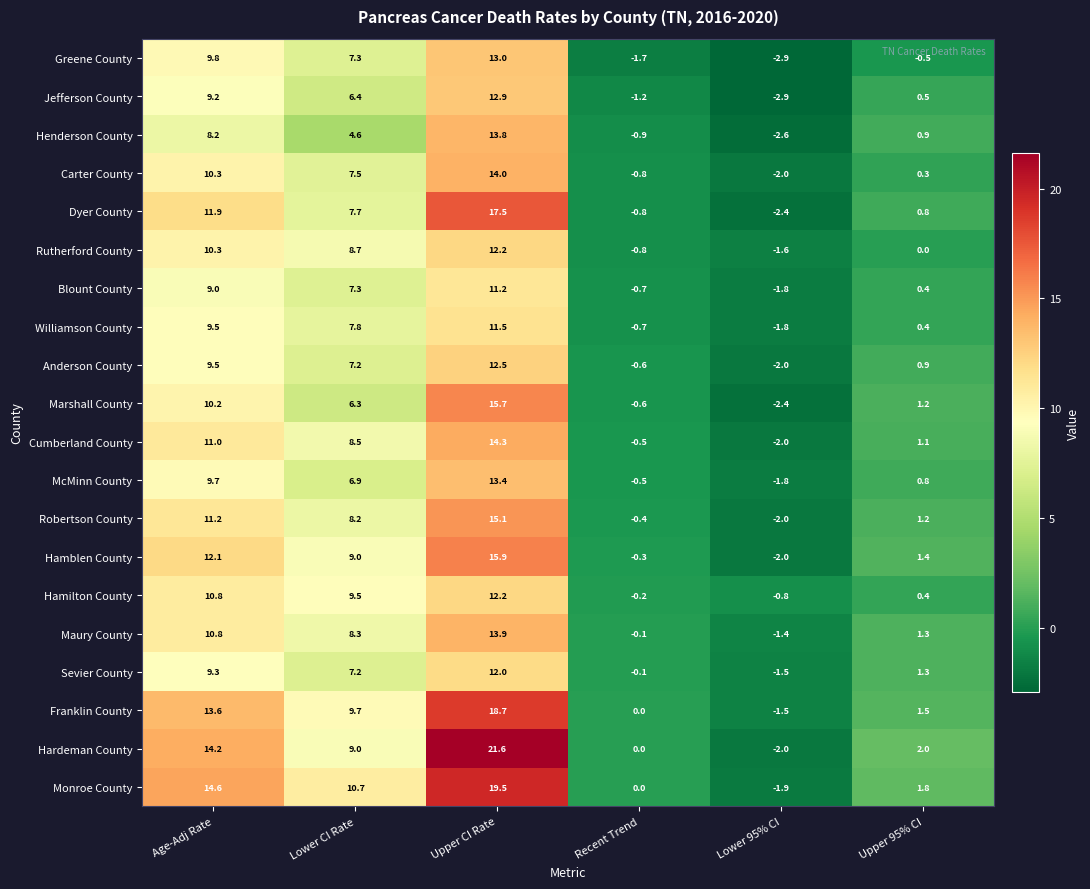

Which series has the largest total across all categories?

Hardeman County